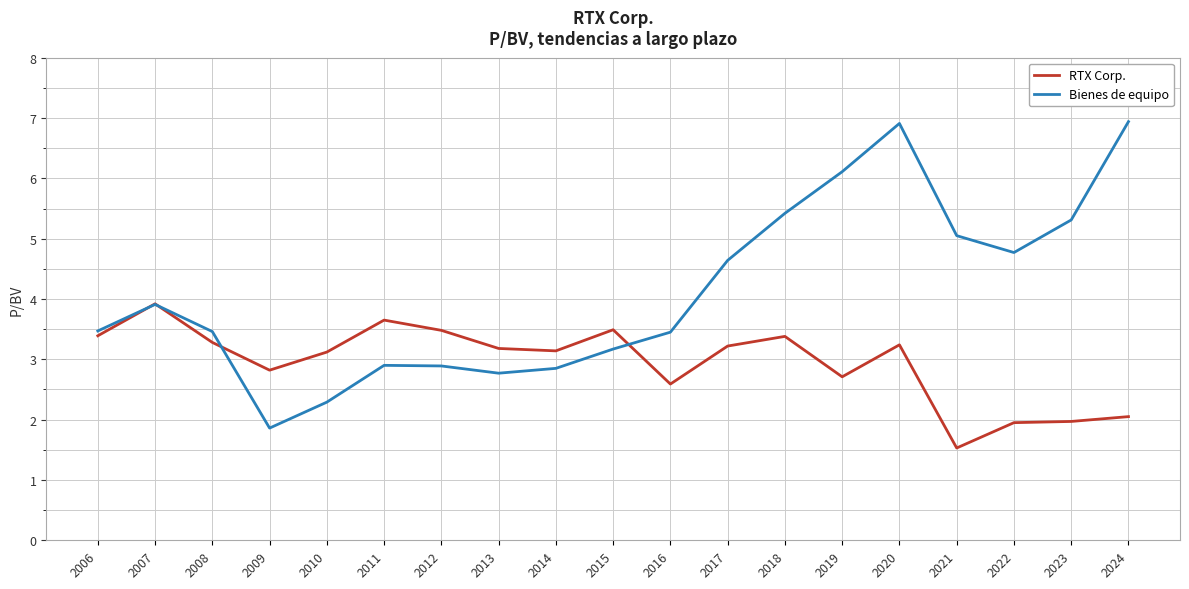

What is the sum of all Bienes de equipo values?

78.2